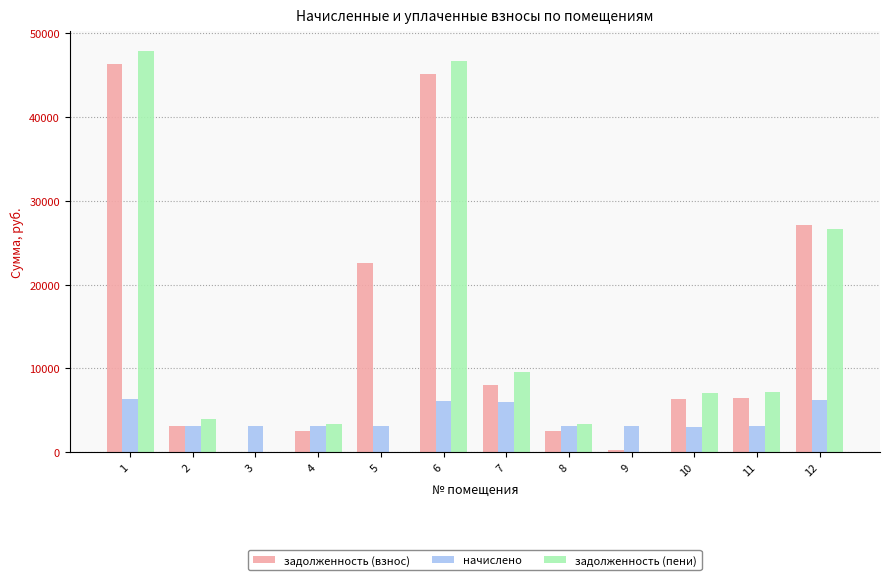

Where does the задолженность (взнос) series first go above 6443?

1